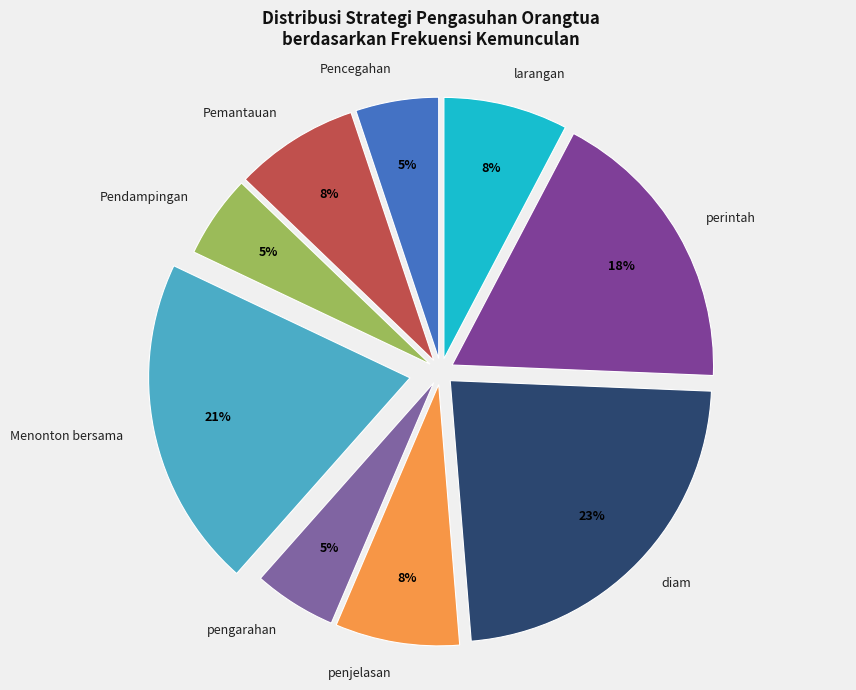

Is the sum of Pendampingan and penjelasan greater than half?

No